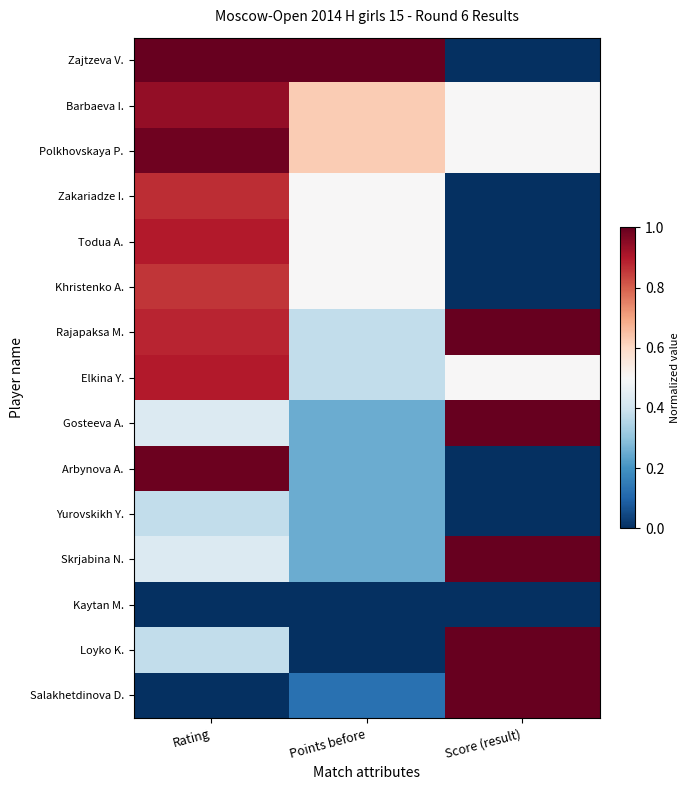

What is the total value across all series at Score (result)?

6.5